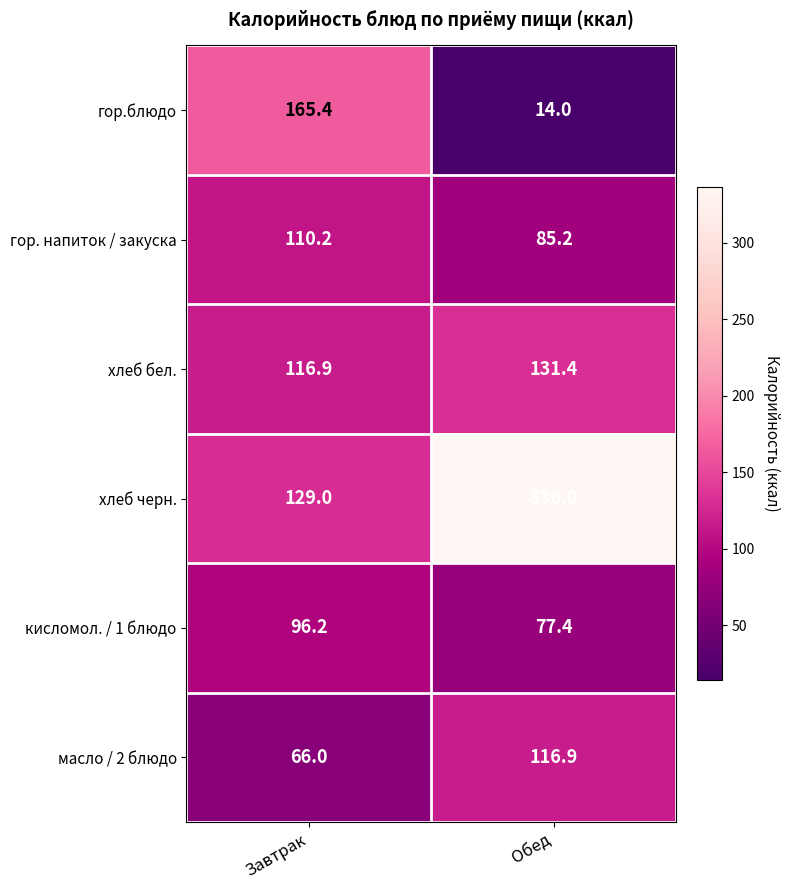

Is it true that гор. напиток / закуска equals 150.2 at Обед?

False